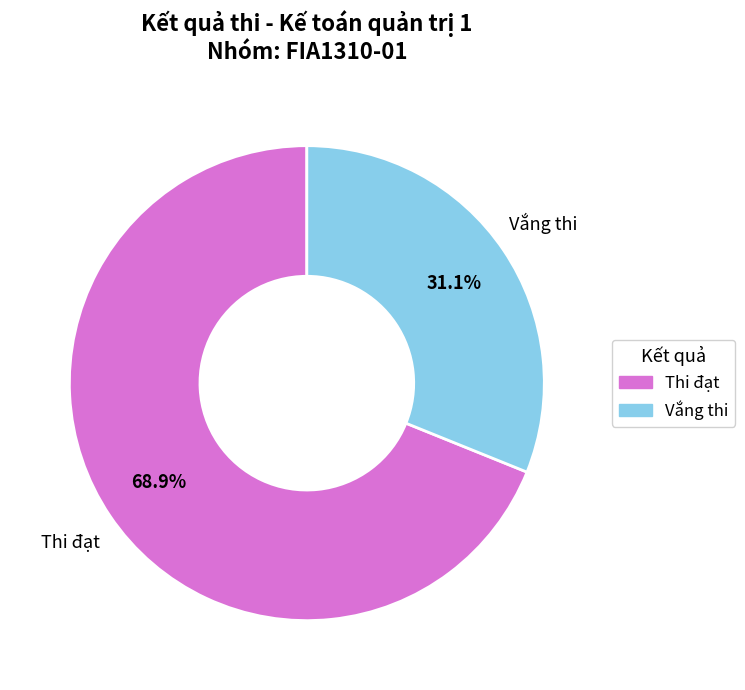

Is there any slice that represents more than half of the pie?

Yes